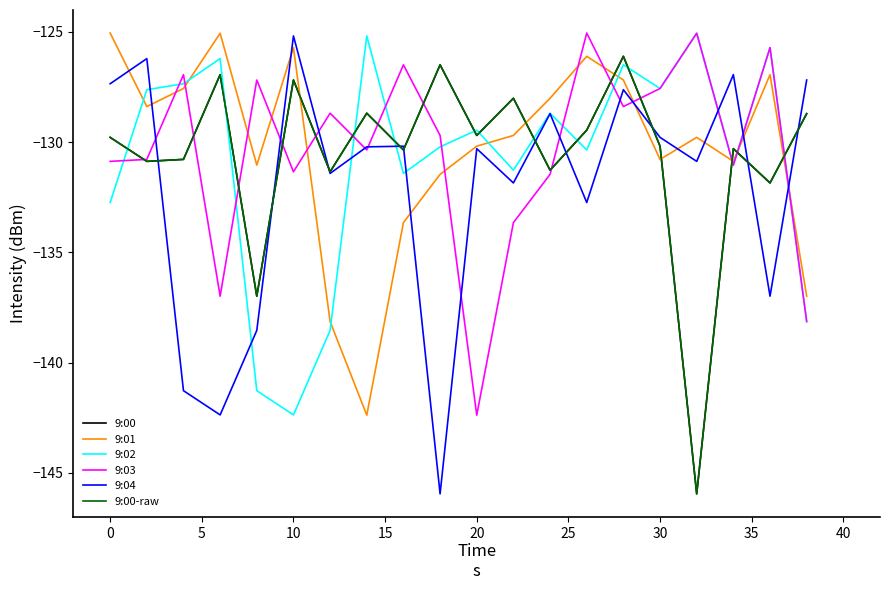

Does the chart display data point markers on the line(s)?

No